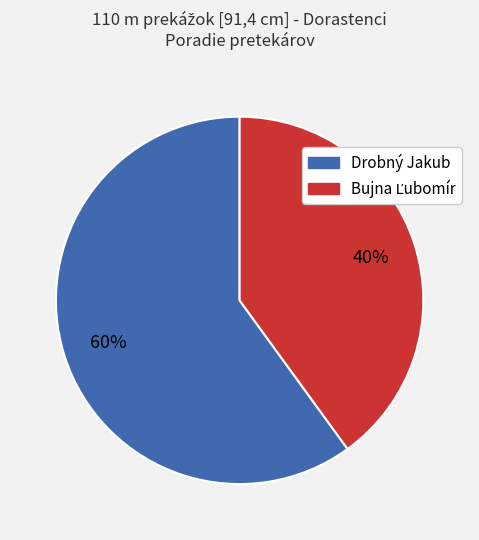

What percentage is the Drobný Jakub slice, to the nearest percent?

60%